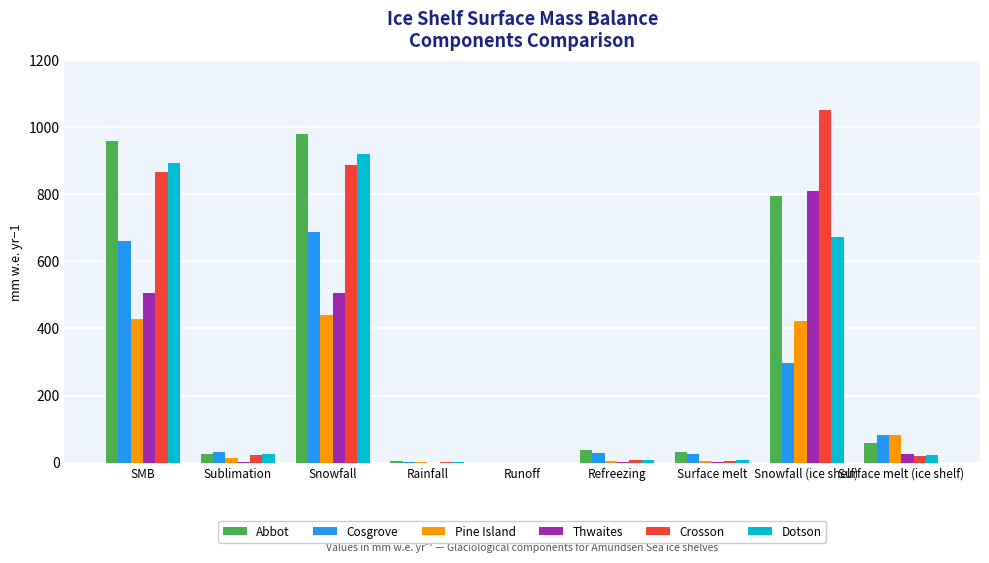

Does the chart contain stacked bars?

No